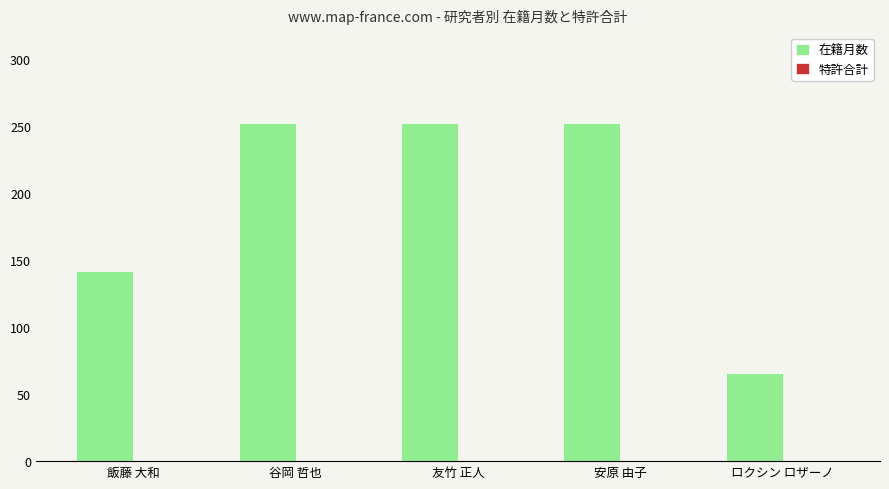

Approximately how many times larger is the value at 友竹 正人 compared to 谷岡 哲也?

1.0